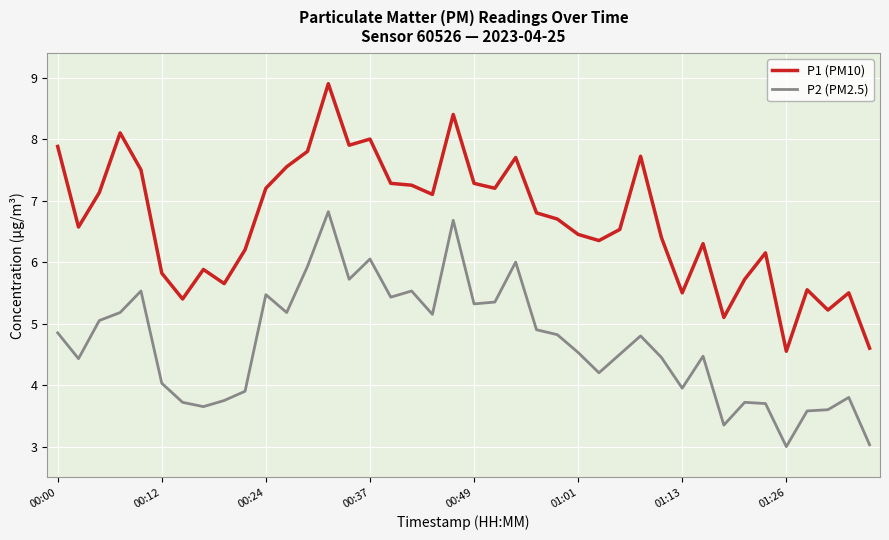

True or false: P1 (PM10) and P2 (PM2.5) intersect in this chart.

False